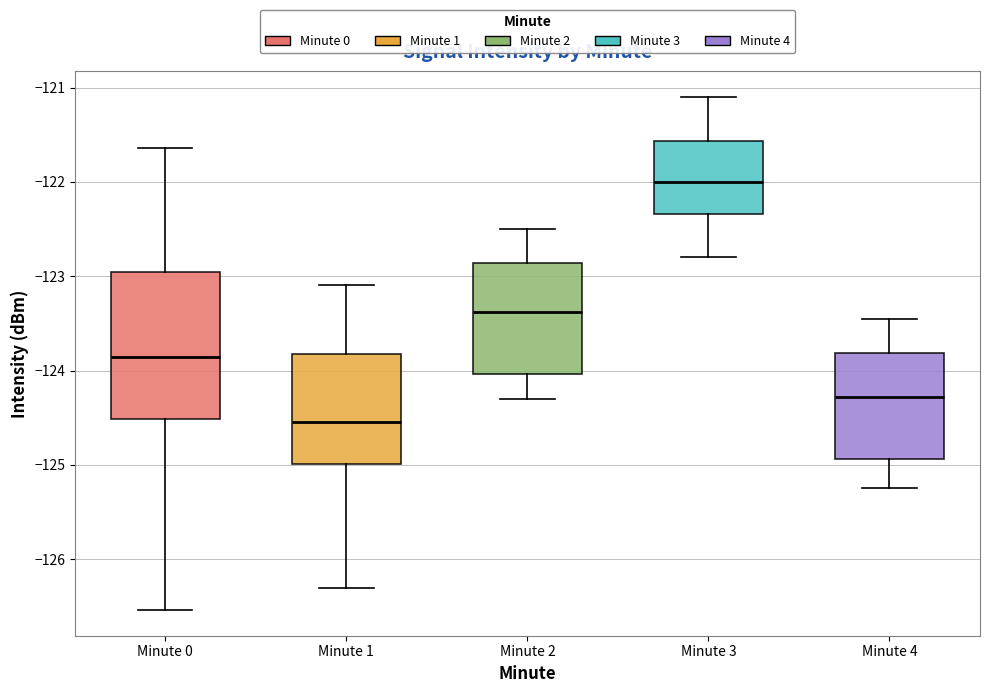

Reading left to right, read every box against the y-axis: the position of its median line, the range the box covers, and the ends of its whiskers. The values are not printed on the chart, so give them approximately, as read against the axis.

Minute 0: median -123.9, box -124.5 to -123.0, whiskers -126.5 to -121.6
Minute 1: median -124.5, box -125.0 to -123.8, whiskers -126.3 to -123.1
Minute 2: median -123.4, box -124.0 to -122.9, whiskers -124.3 to -122.5
Minute 3: median -122.0, box -122.3 to -121.6, whiskers -122.8 to -121.1
Minute 4: median -124.3, box -124.9 to -123.8, whiskers -125.2 to -123.4